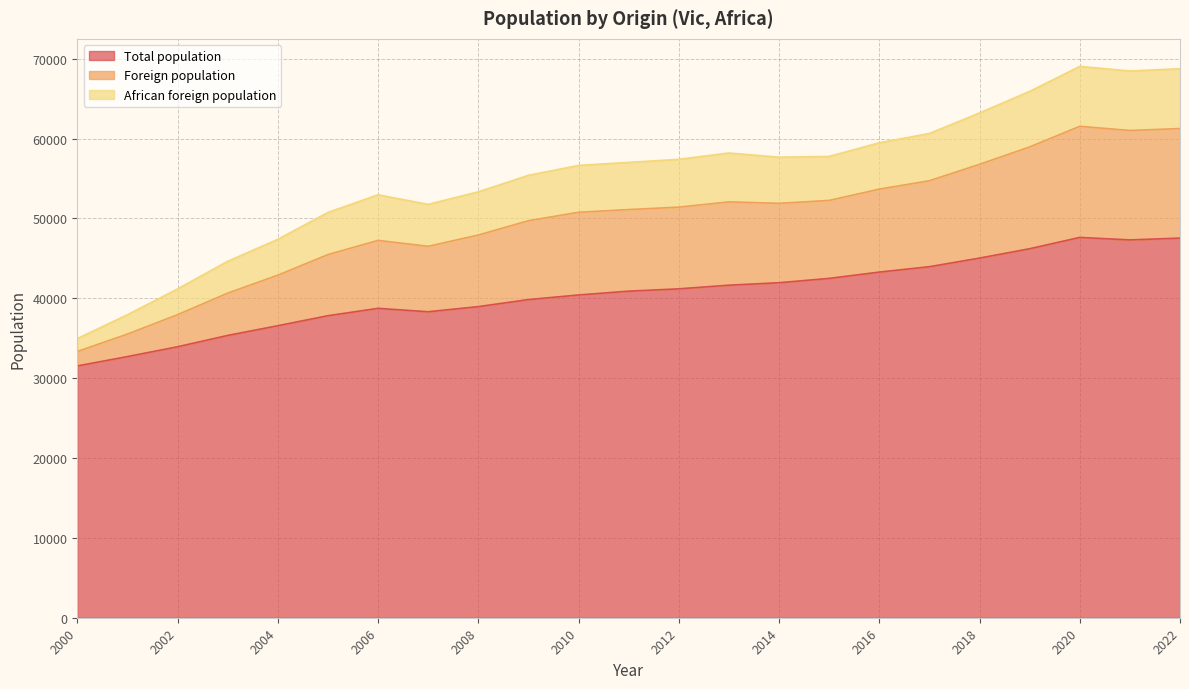

What is the lowest value of the Total population series?

31533